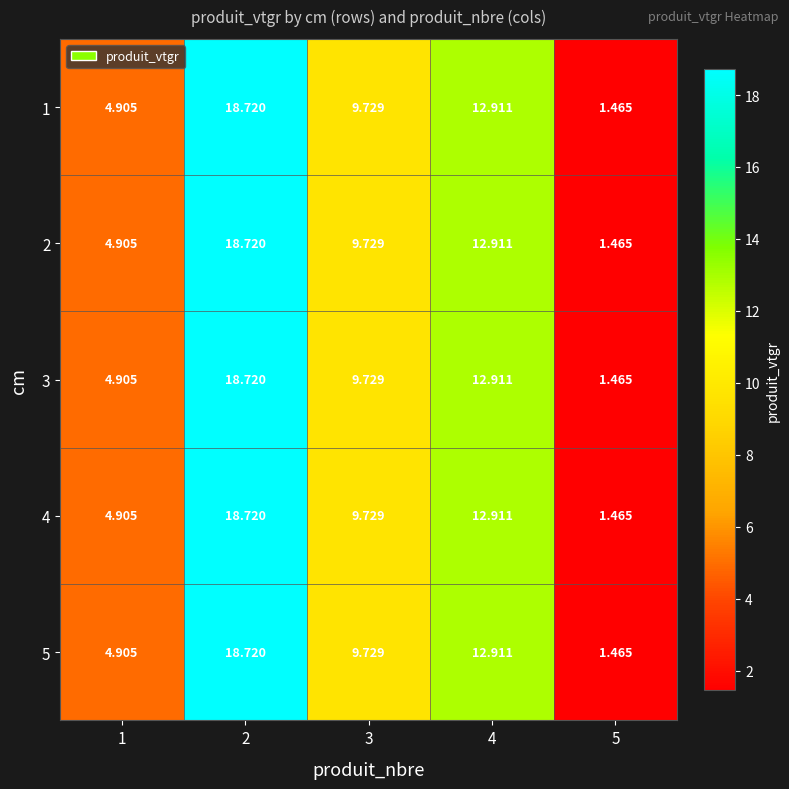

Is the value of 3 at 3 greater than the value of 1 at 5?

Yes